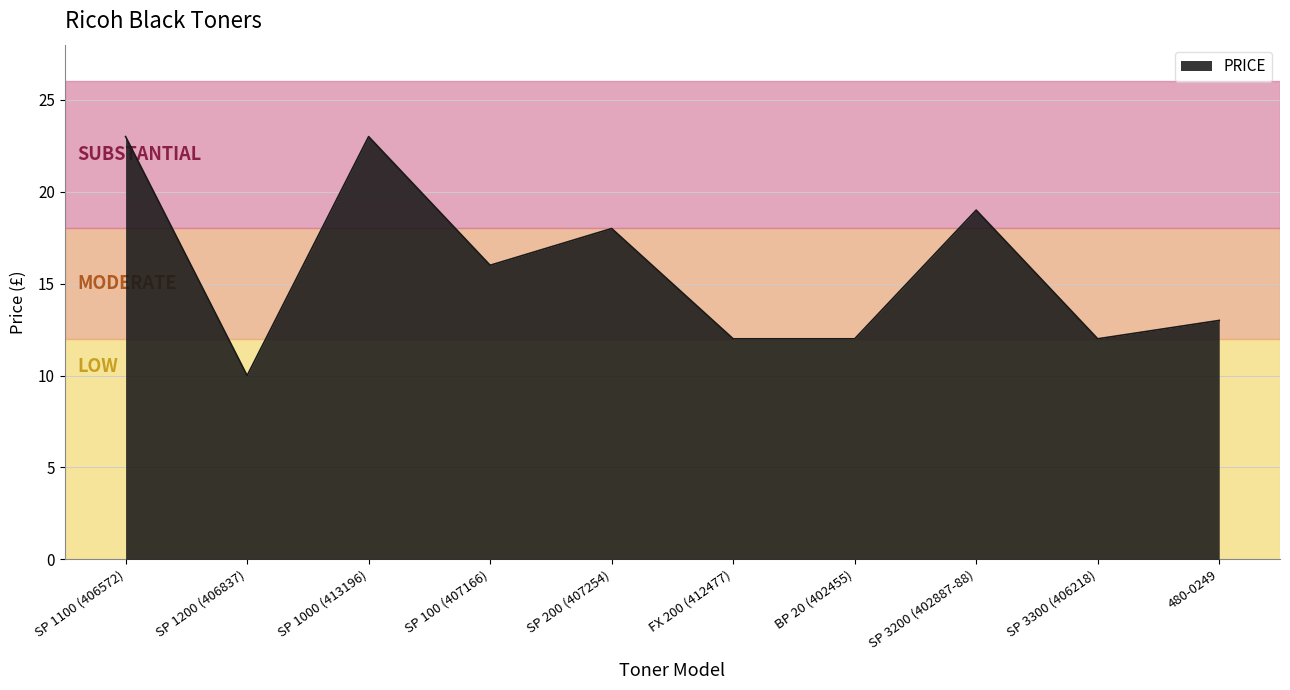

How many categories are shown in the chart?

10